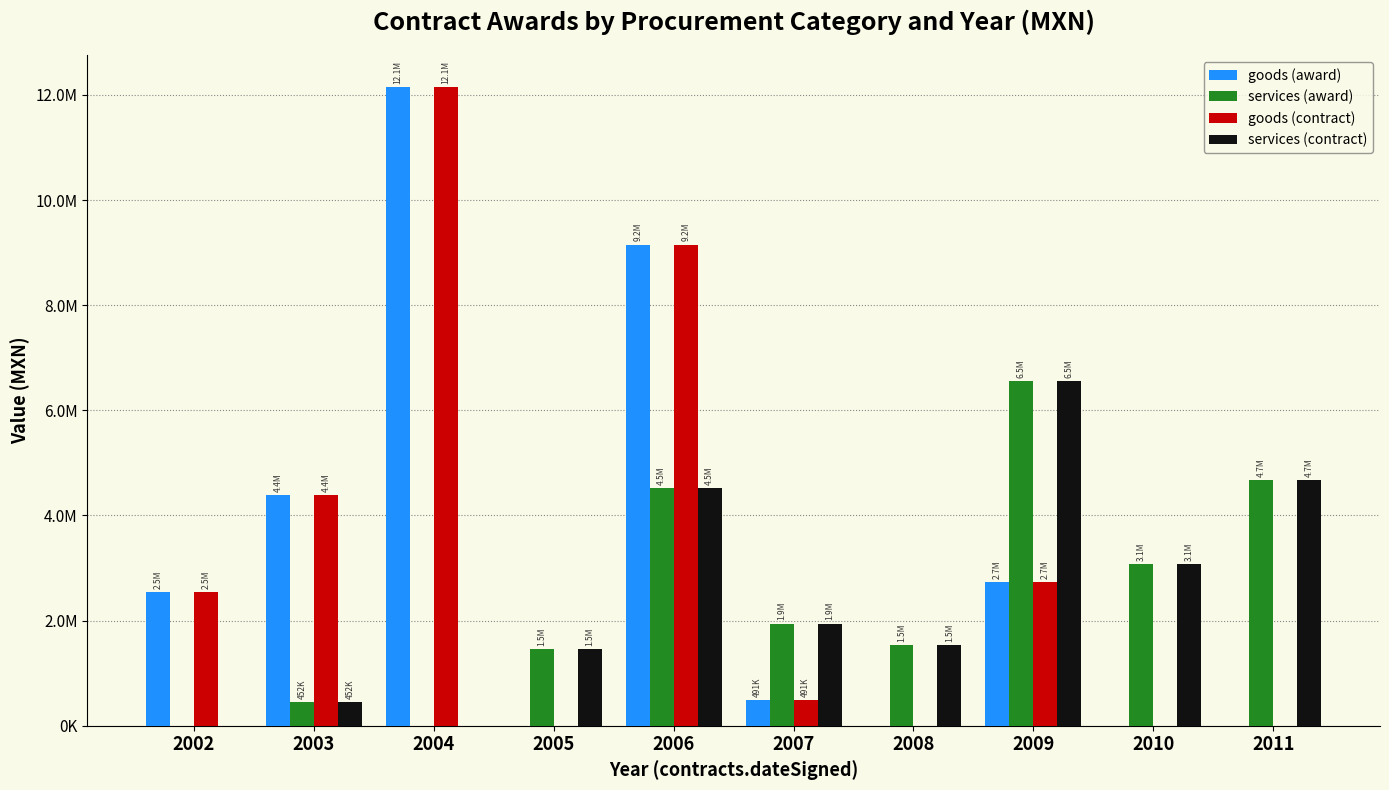

What is the average value of the goods (award) series?

3145515.8